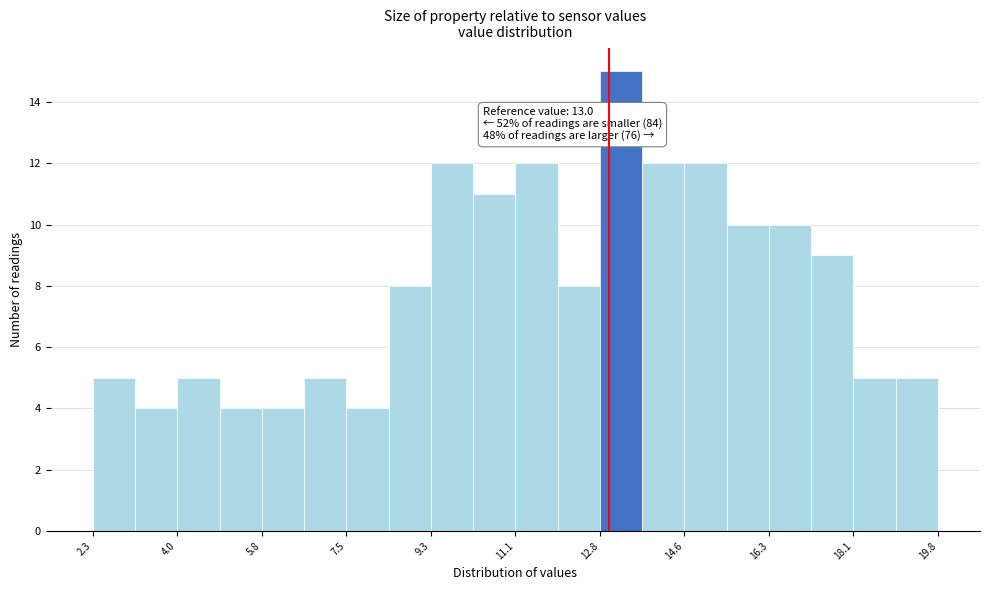

Over which range of the x-axis is the bar tallest?

12.8 to 13.6